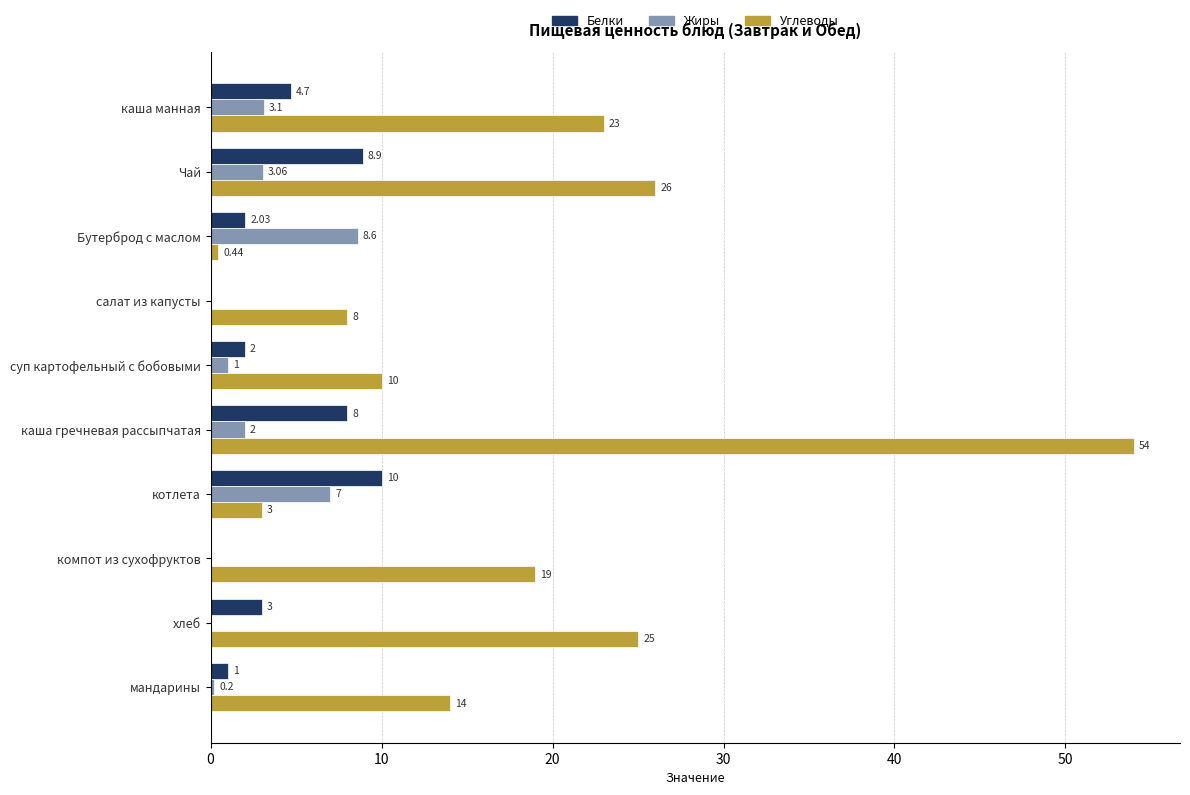

Which label corresponds to the largest value in the chart?

каша гречневая рассыпчатая